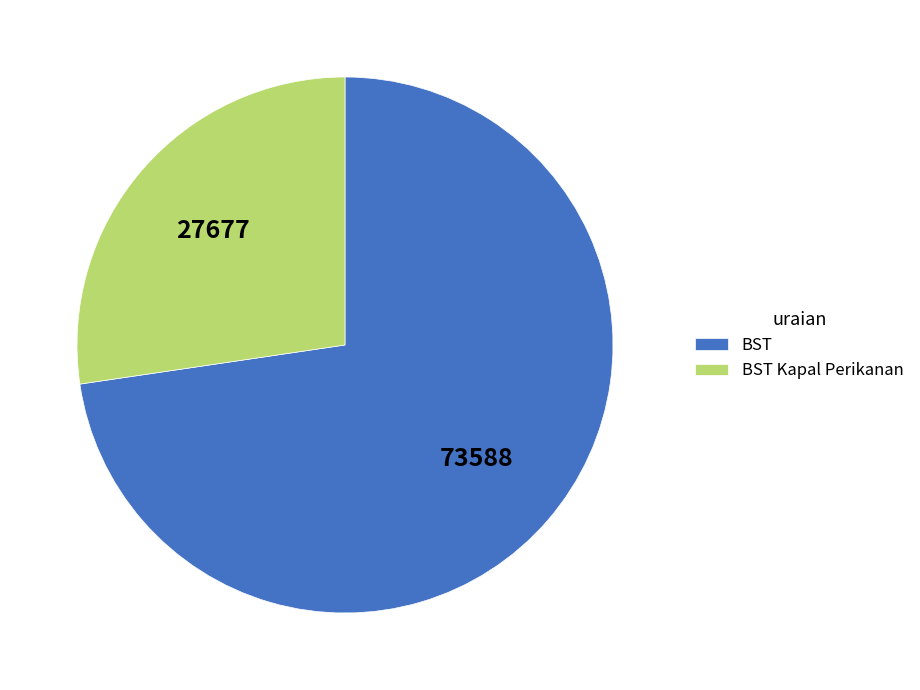

True or false: BST Kapal Perikanan accounts for 17% of the total.

False